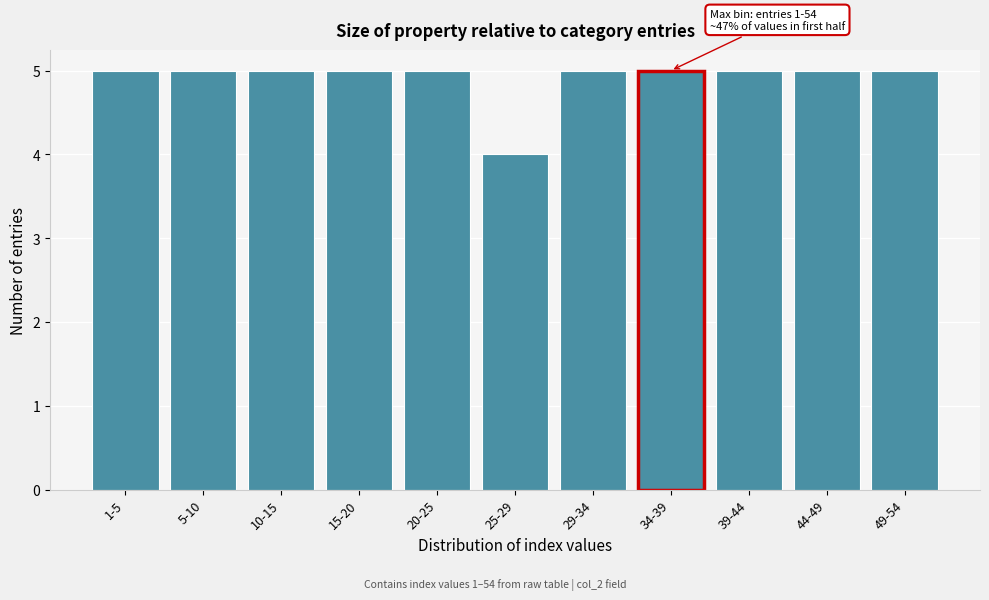

Reading left to right, transcribe all the data shown in this chart.

1-5=5	5-10=5	10-15=5	15-20=5	20-25=5	25-29=4	29-34=5	34-39=5	39-44=5	44-49=5	49-54=5